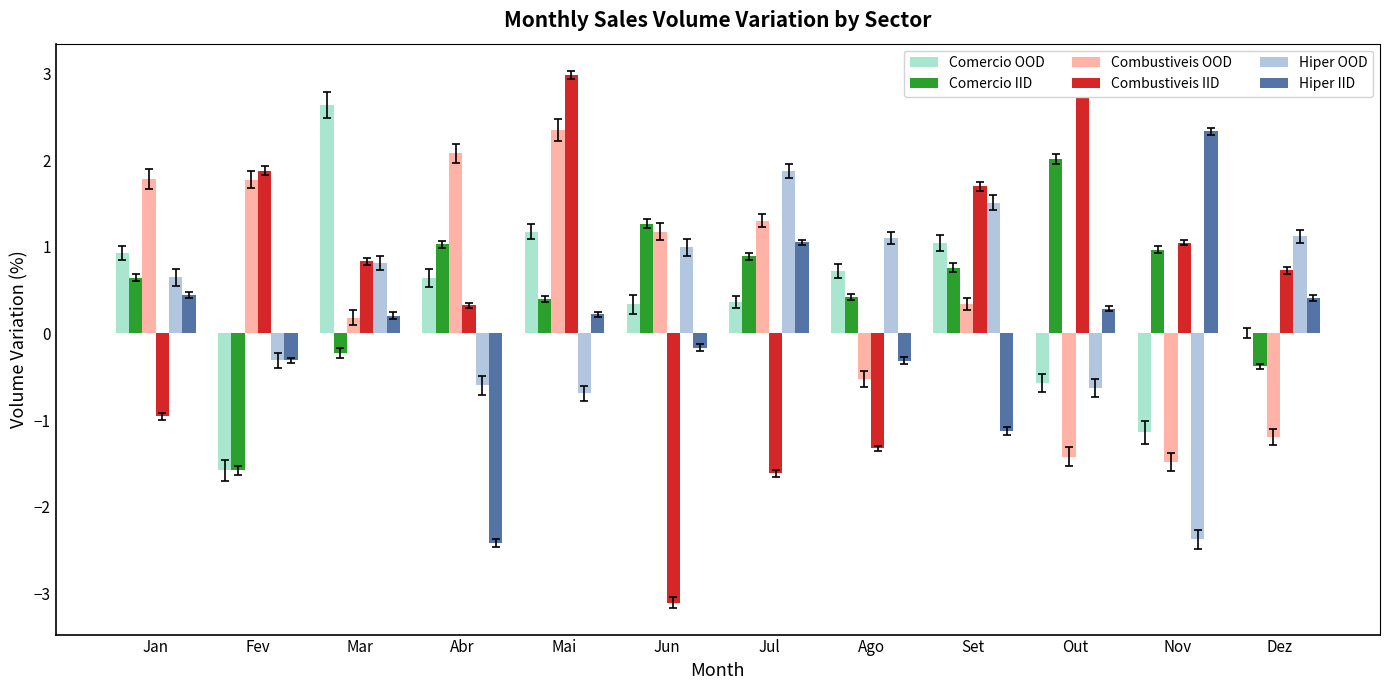

Read the Hiper IID value at Jan.

0.4